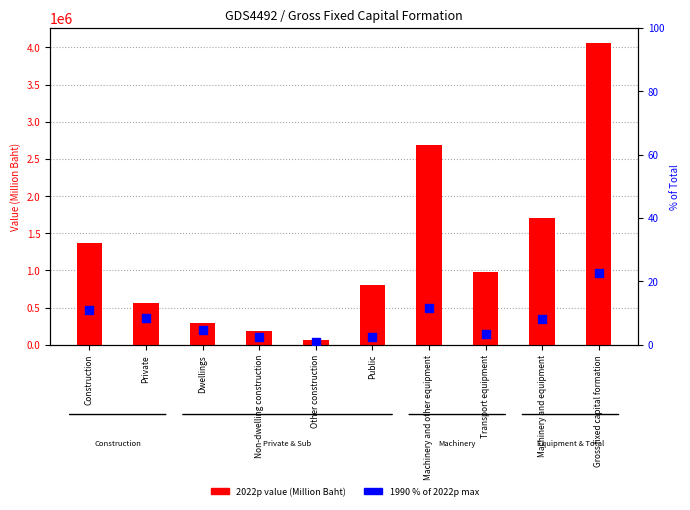

Which series contains the lowest Y value?

1990 % of 2022p max